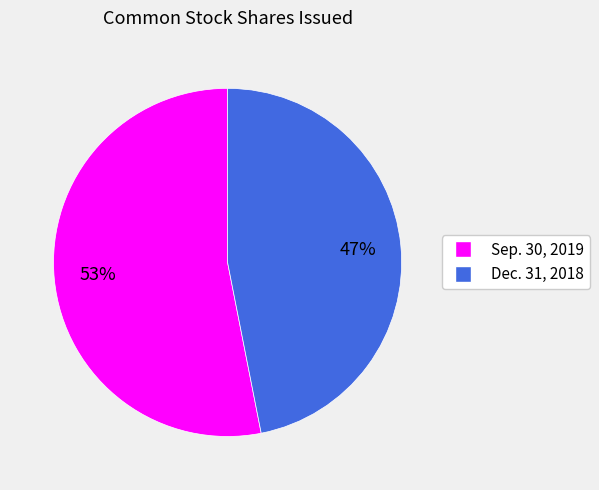

To the nearest percent, what is the average slice percentage?

50%